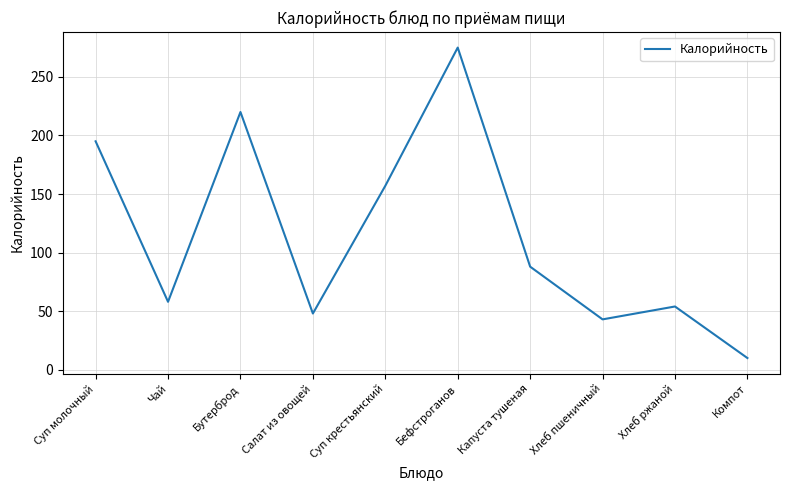

What is the difference between the values at Салат из овощей and Чай?

10